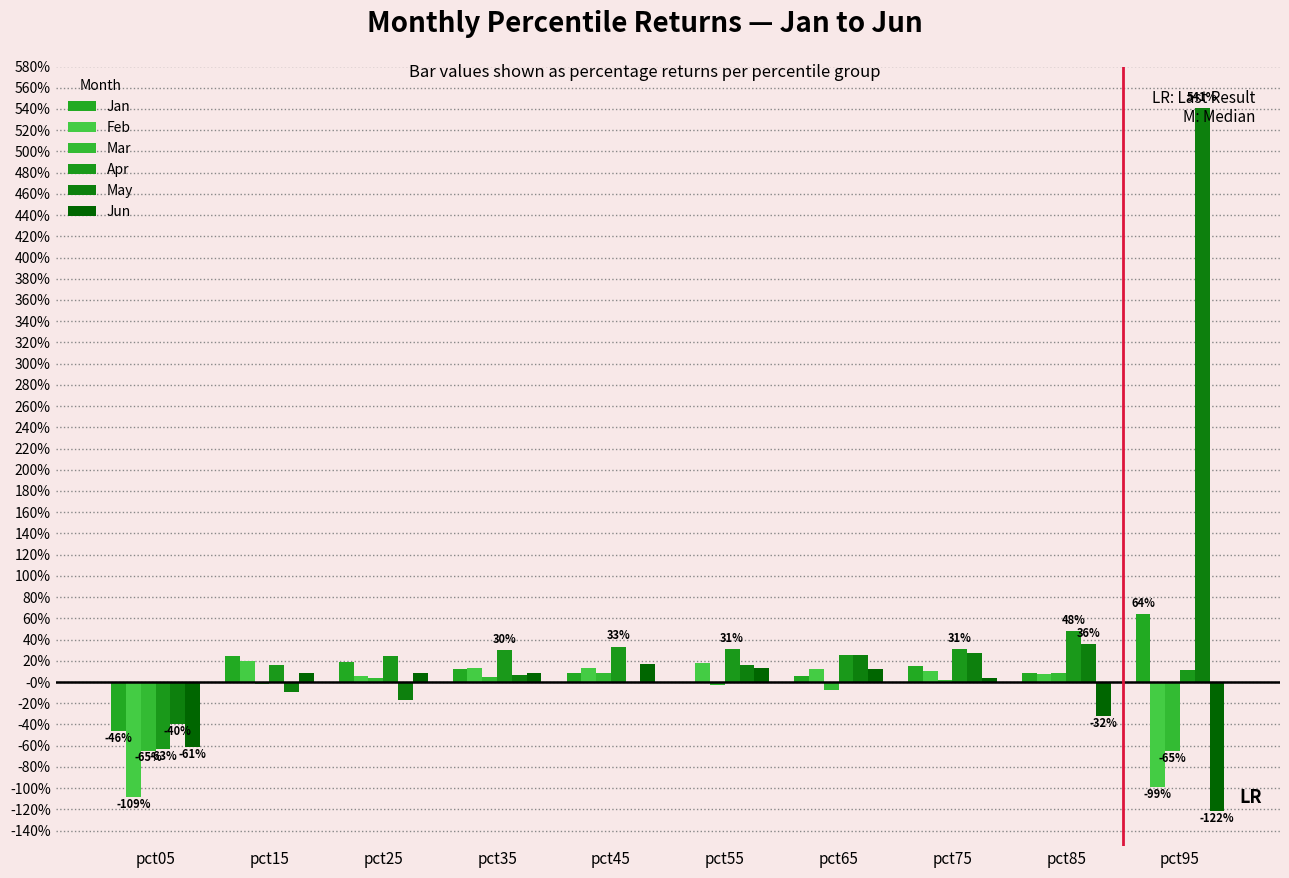

List the series in order of their peak value, highest first.

May, Jan, Apr, Feb, Jun, Mar